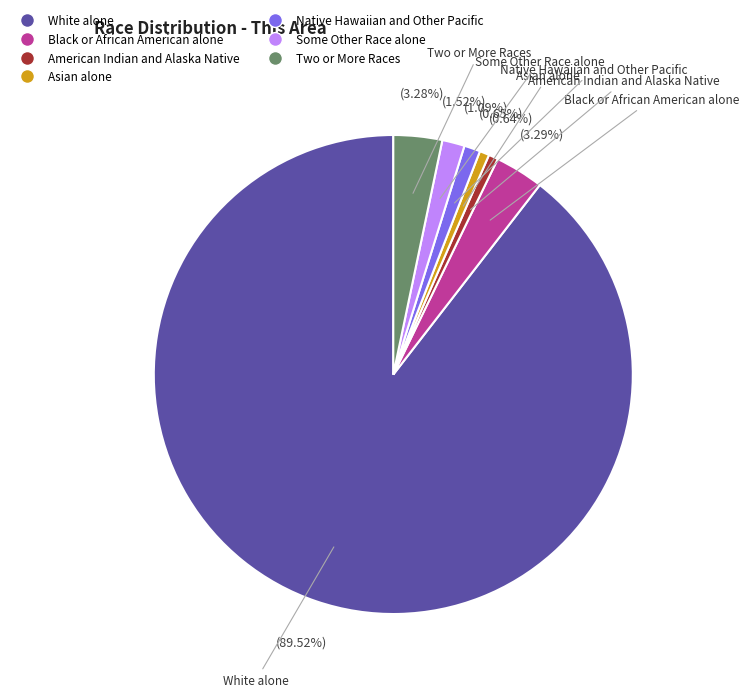

To the nearest percent, what is the difference between the largest and smallest slice percentages?

89%